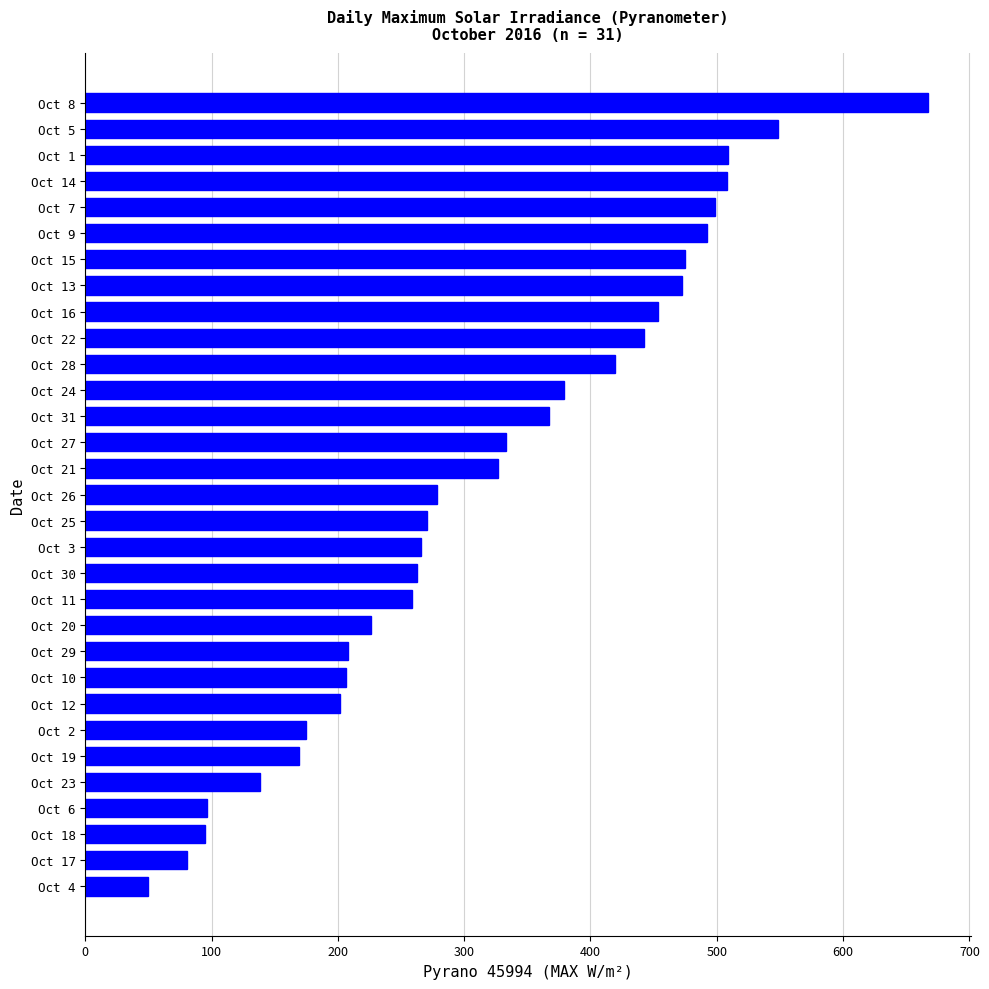

What value does the data have at Oct 25?

270.8